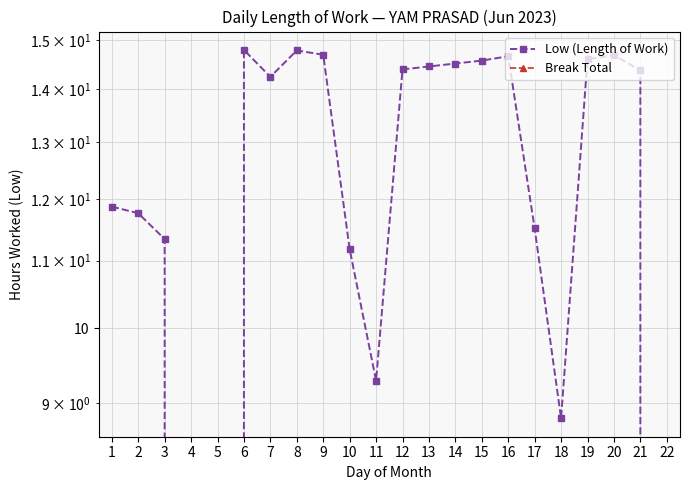

What is the value of the Low (Length of Work) point at the 19th from the left?

14.7